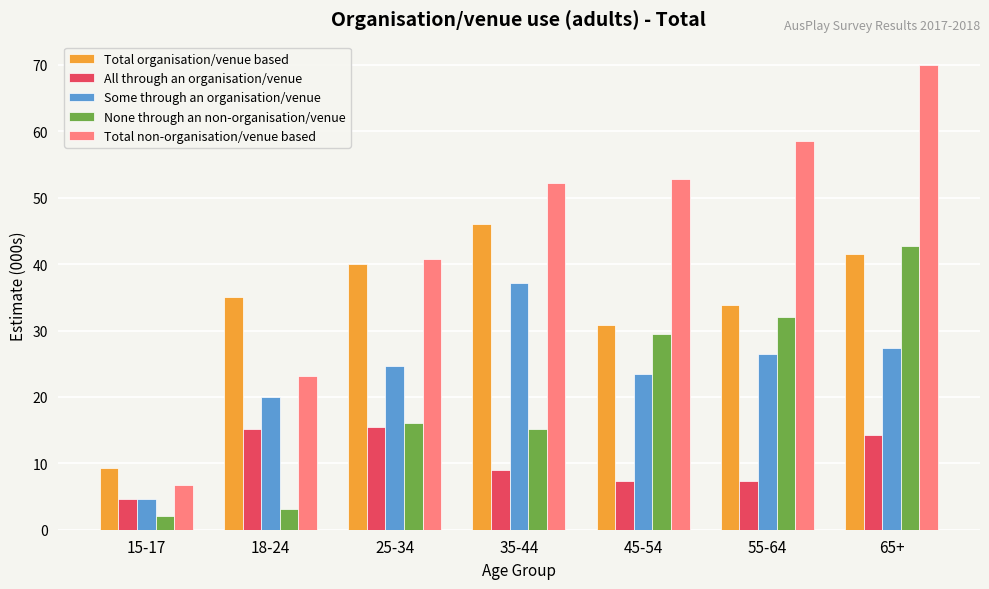

What is the value of the None through an non-organisation/venue bar at the 1st from the left?

2.0